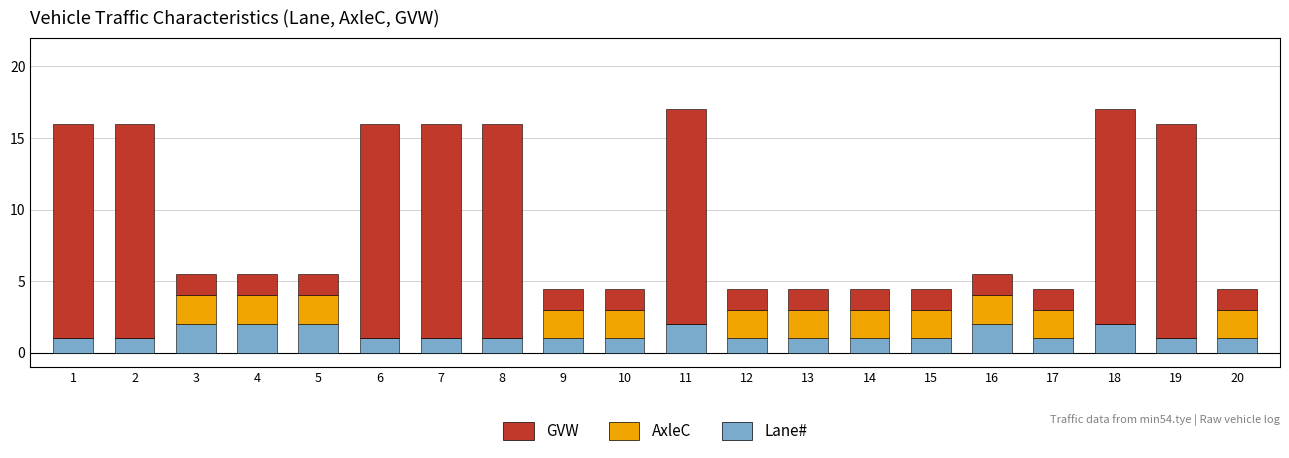

Does the chart contain stacked bars?

Yes